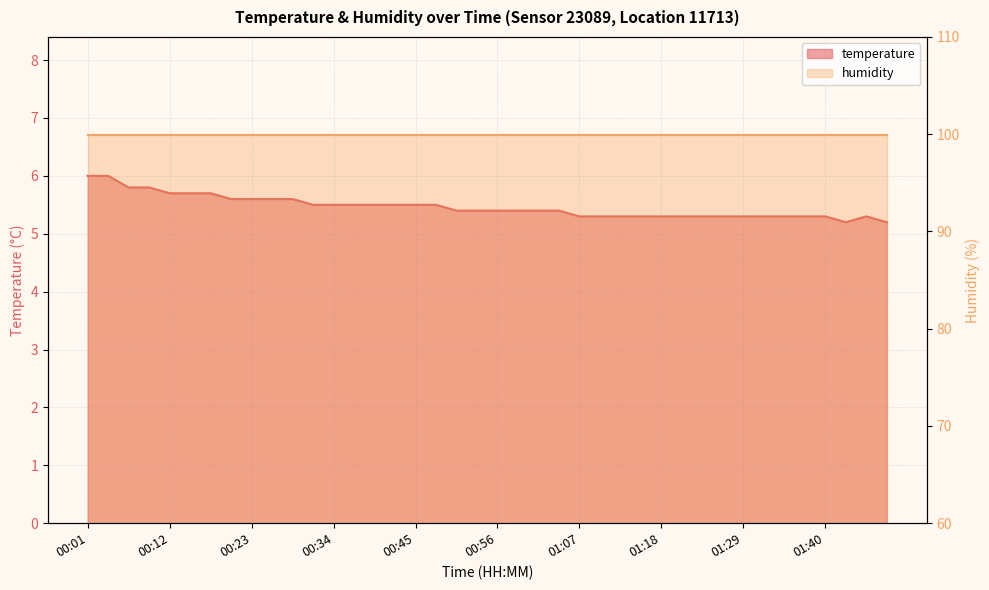

What is the difference between the maximum and minimum values?

0.8